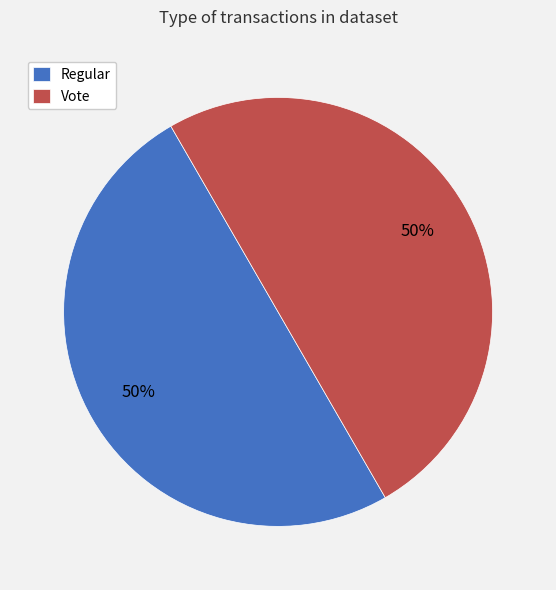

Is the sum of Regular and Vote greater than half?

Yes